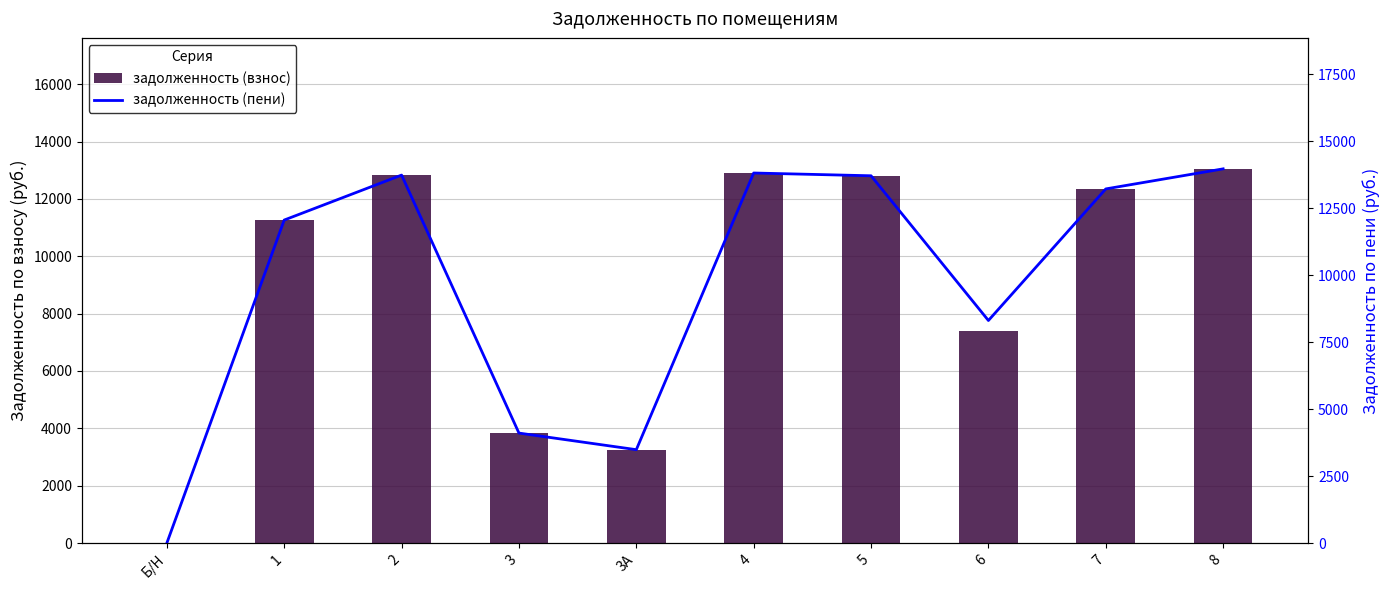

Rank the categories by задолженность (пени) value from highest to lowest.

8, 4, 2, 5, 7, 1, 6, 3, 3А, Б/Н